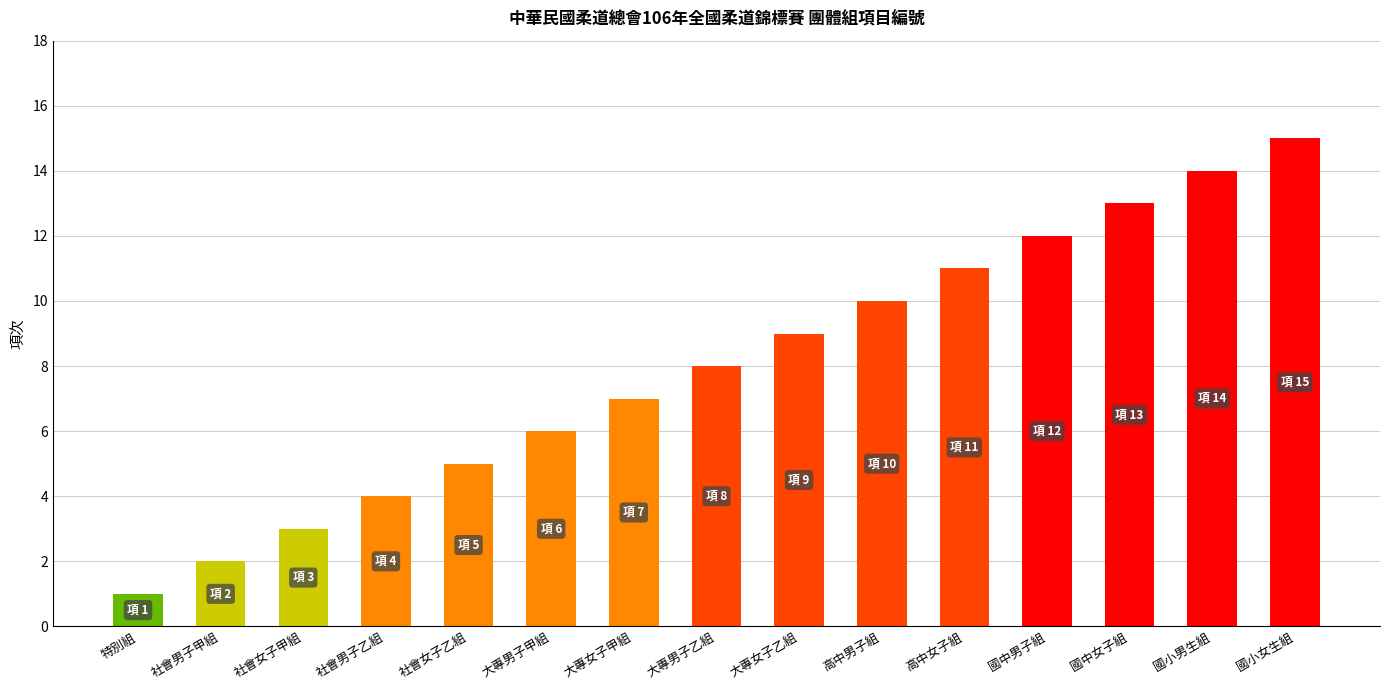

Count the number of categories in the chart.

15